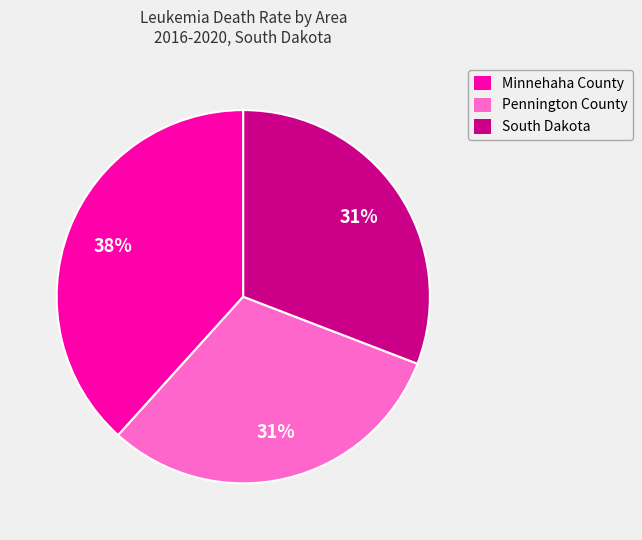

How many slices are in this pie chart?

3